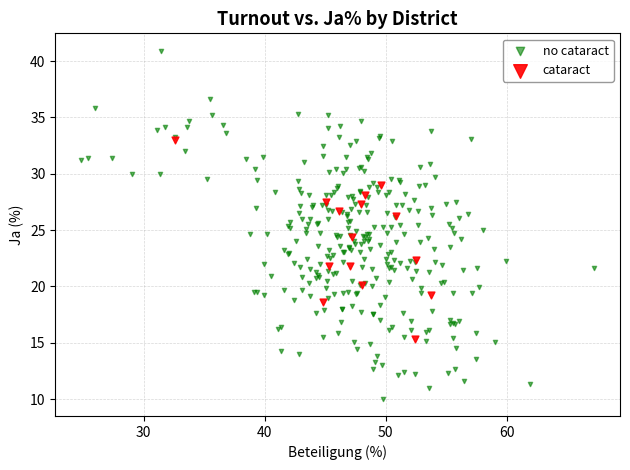

Which series contains the lowest Y value?

no cataract